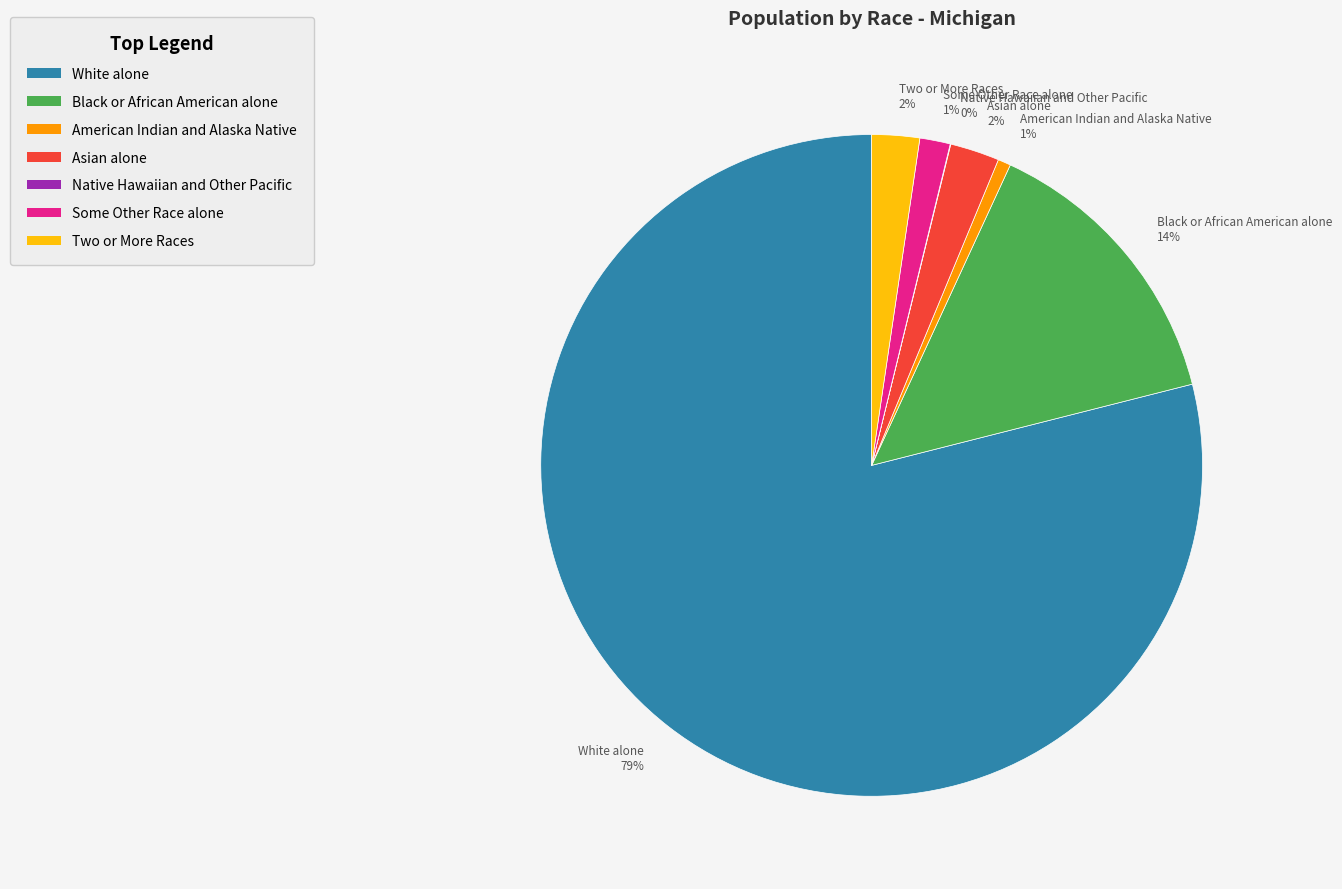

To the nearest percent, what is the combined percentage of Two or More Races 2% and American Indian and Alaska Native 1%?

3%